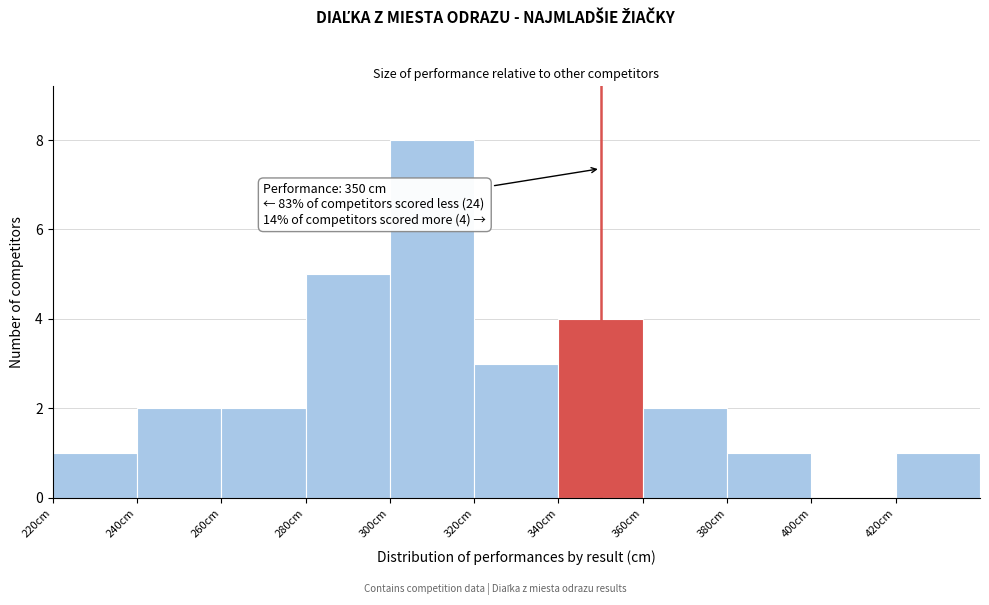

Which range on the x-axis has the tallest bar?

300 to 320